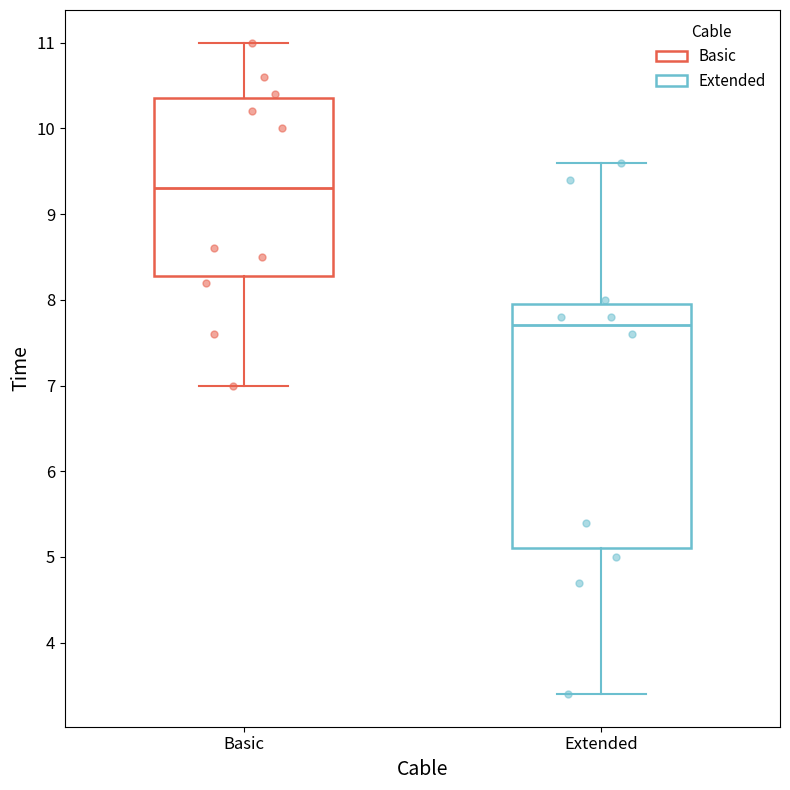

Where does the upper whisker of the box for Basic end on the y-axis? The values are not printed on the chart, so give them approximately, as read against the axis.

11.0